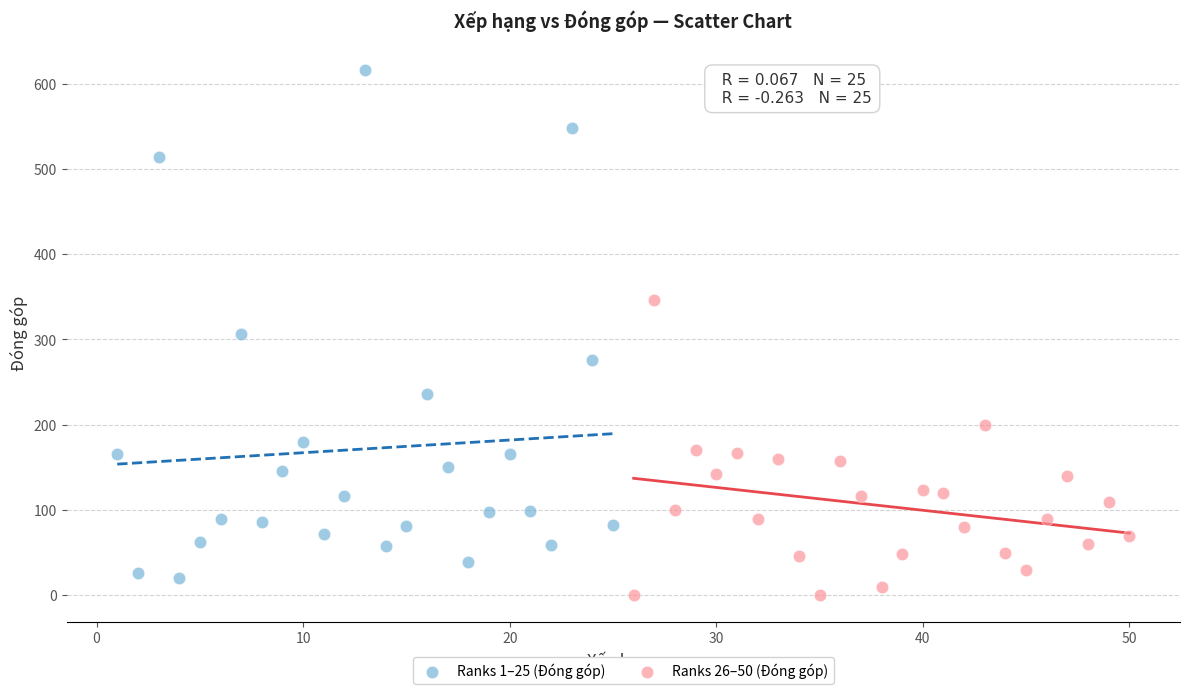

Which series contains the highest Y value?

Ranks 1–25 (Đóng góp)